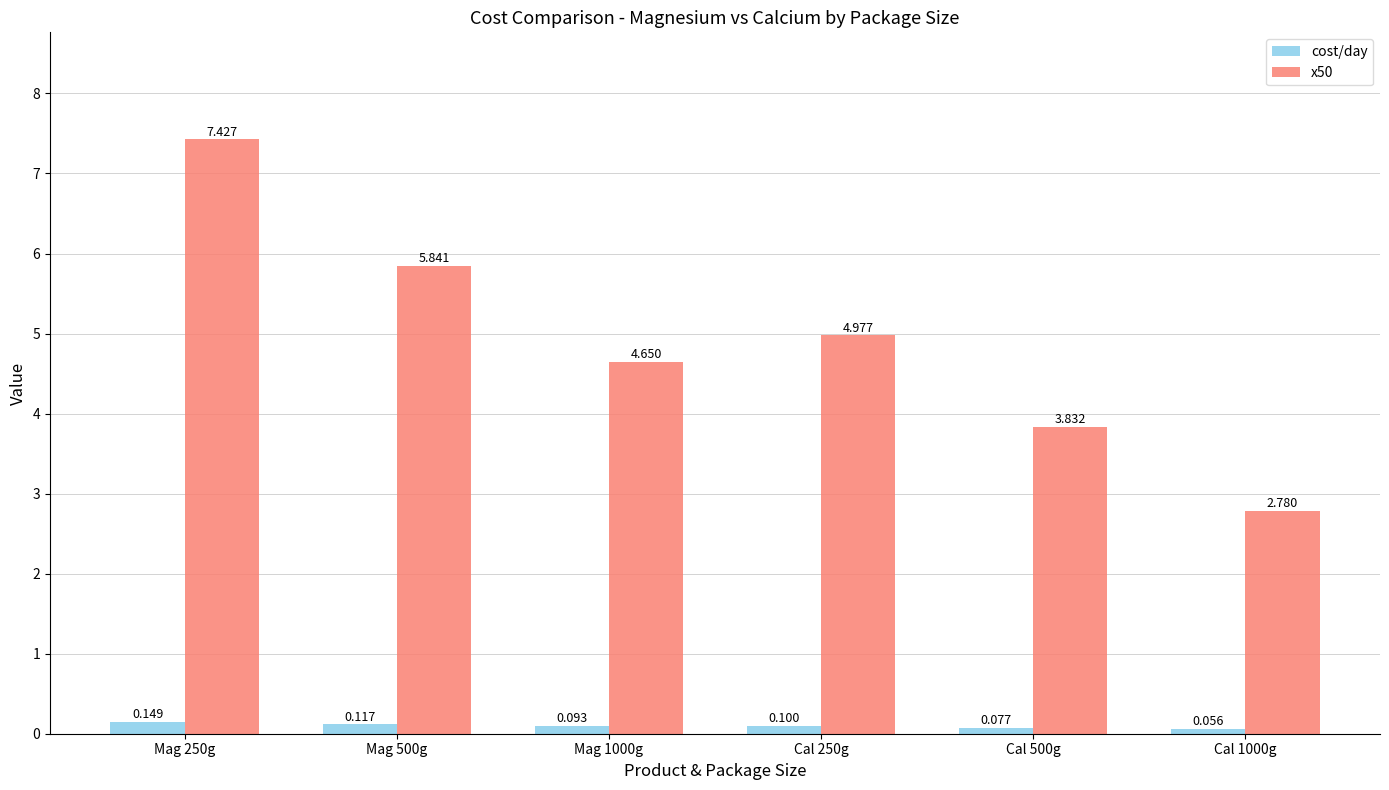

Which category has the lowest value across all series?

Cal 1000g